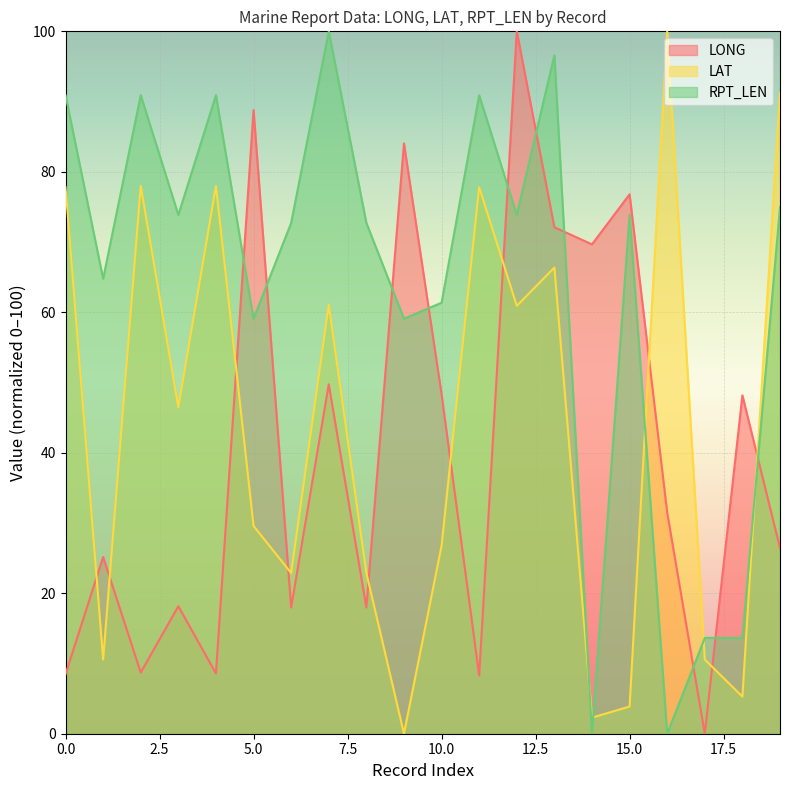

True or false: LAT has more than 1 points higher than both neighbors.

True